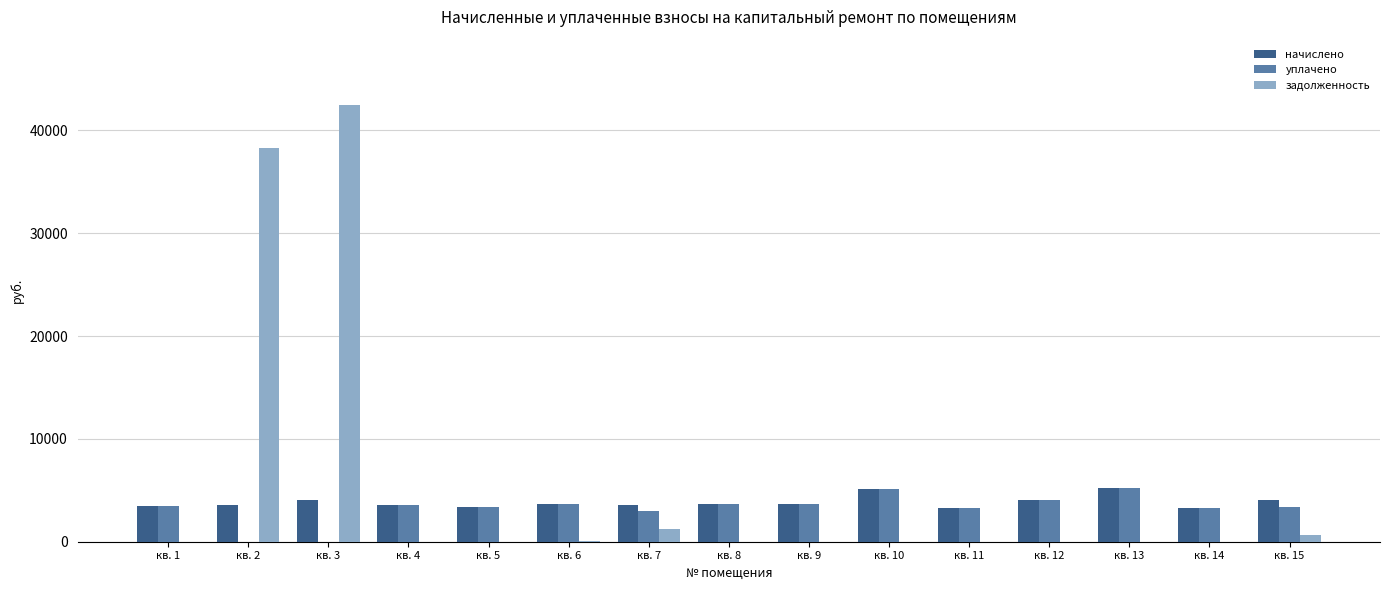

What is the difference between the начислено values at кв. 3 and кв. 2?

472.0